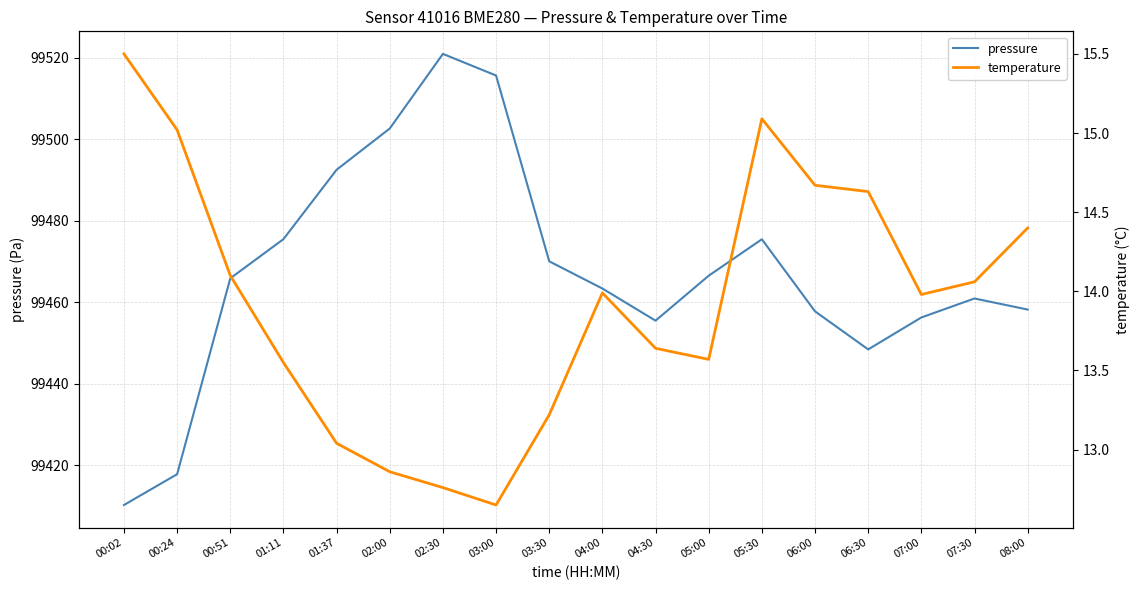

At how many categories does at least one series exceed 49415?

18